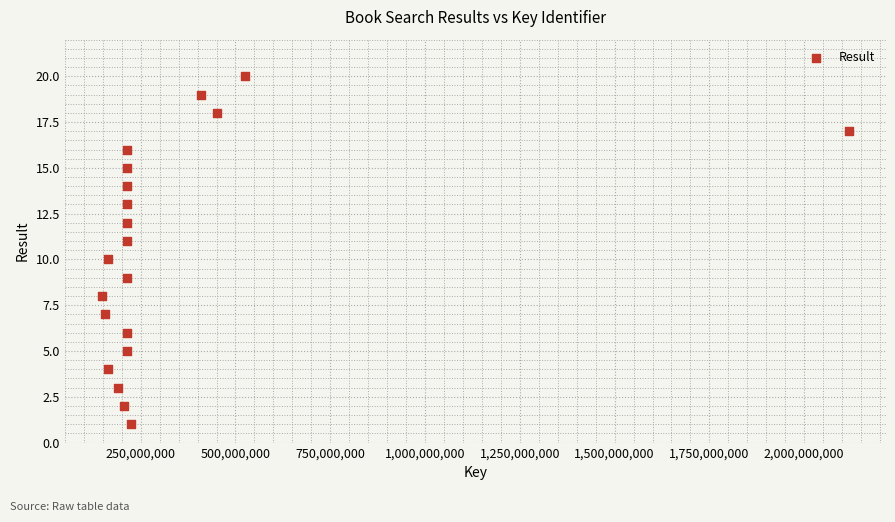

What is the range of Y values (max minus min)?

19